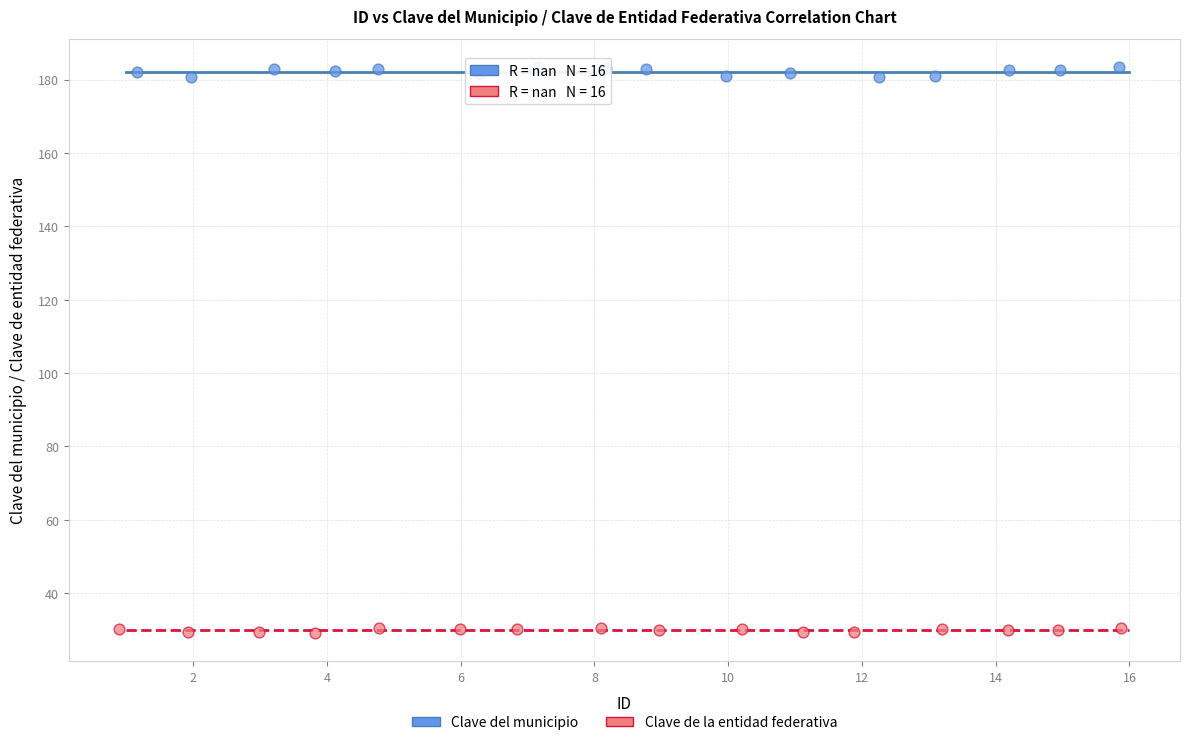

Which series contains the highest Y value?

Clave del municipio